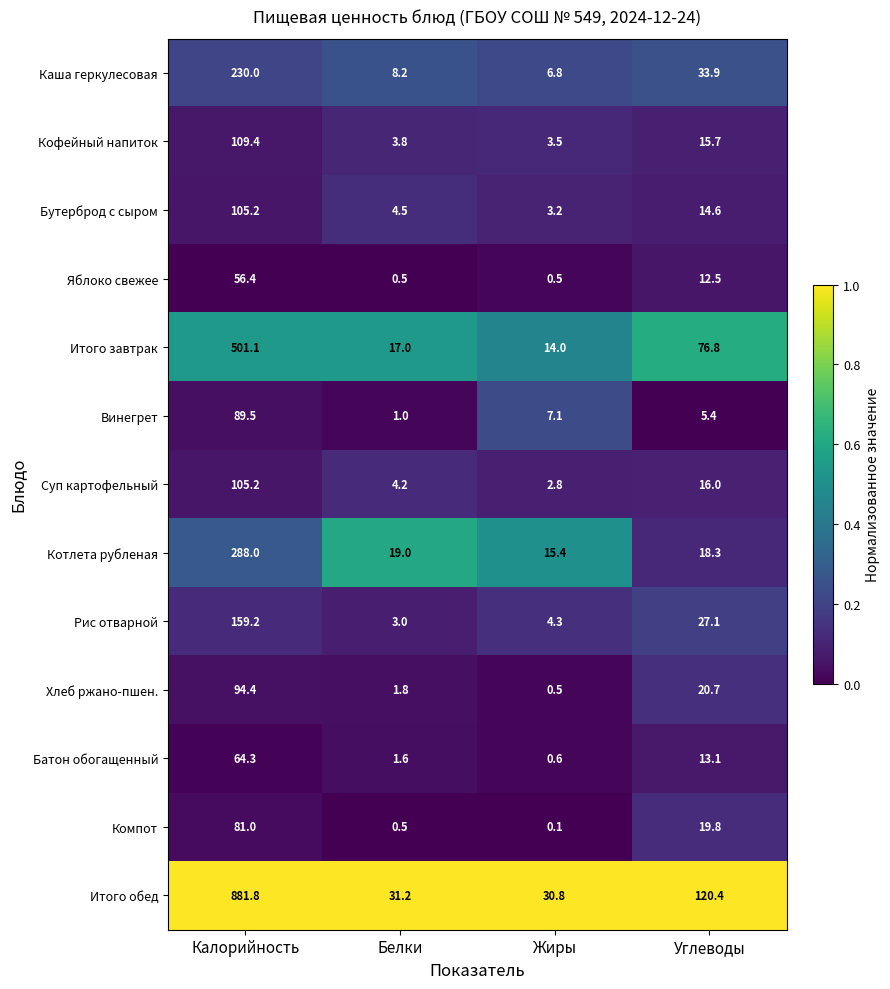

Which category has the highest value across all series?

Калорийность